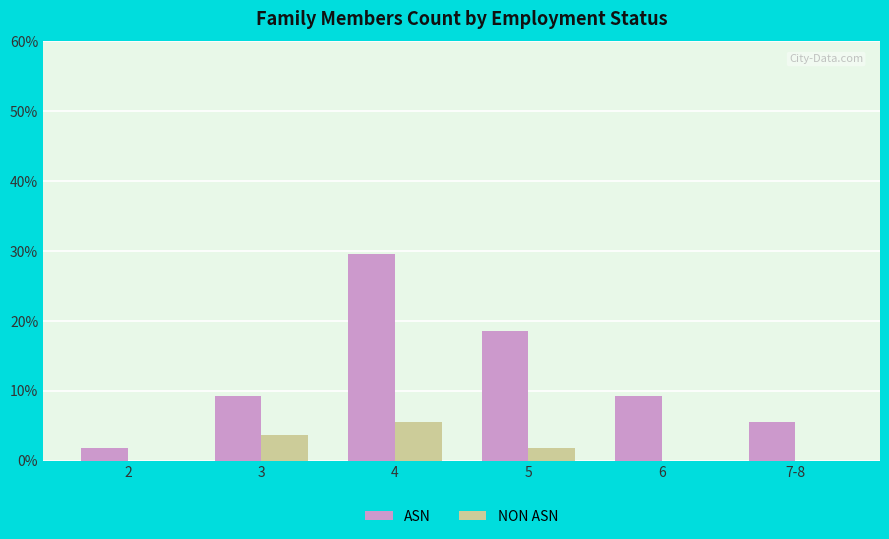

The NON ASN series shows -2 at 7-8. True or false?

False